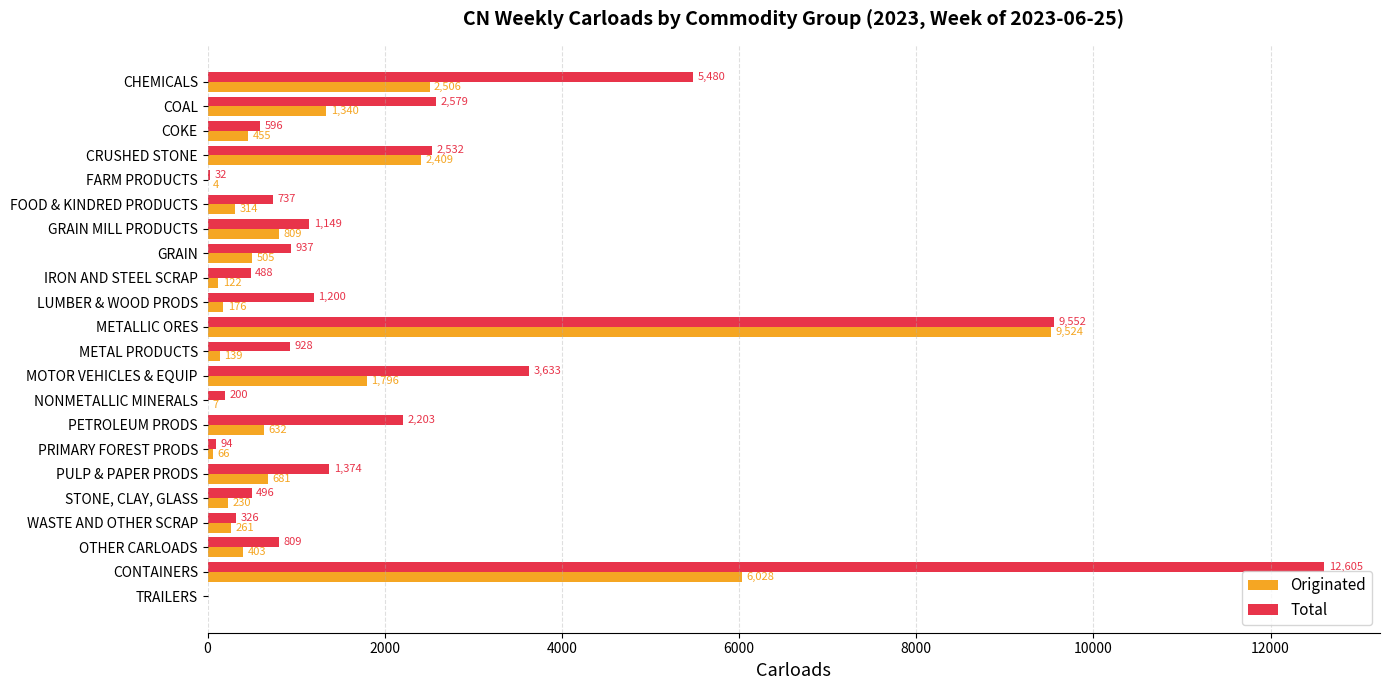

Between NONMETALLIC MINERALS and CONTAINERS, which series saw the biggest shift?

Total